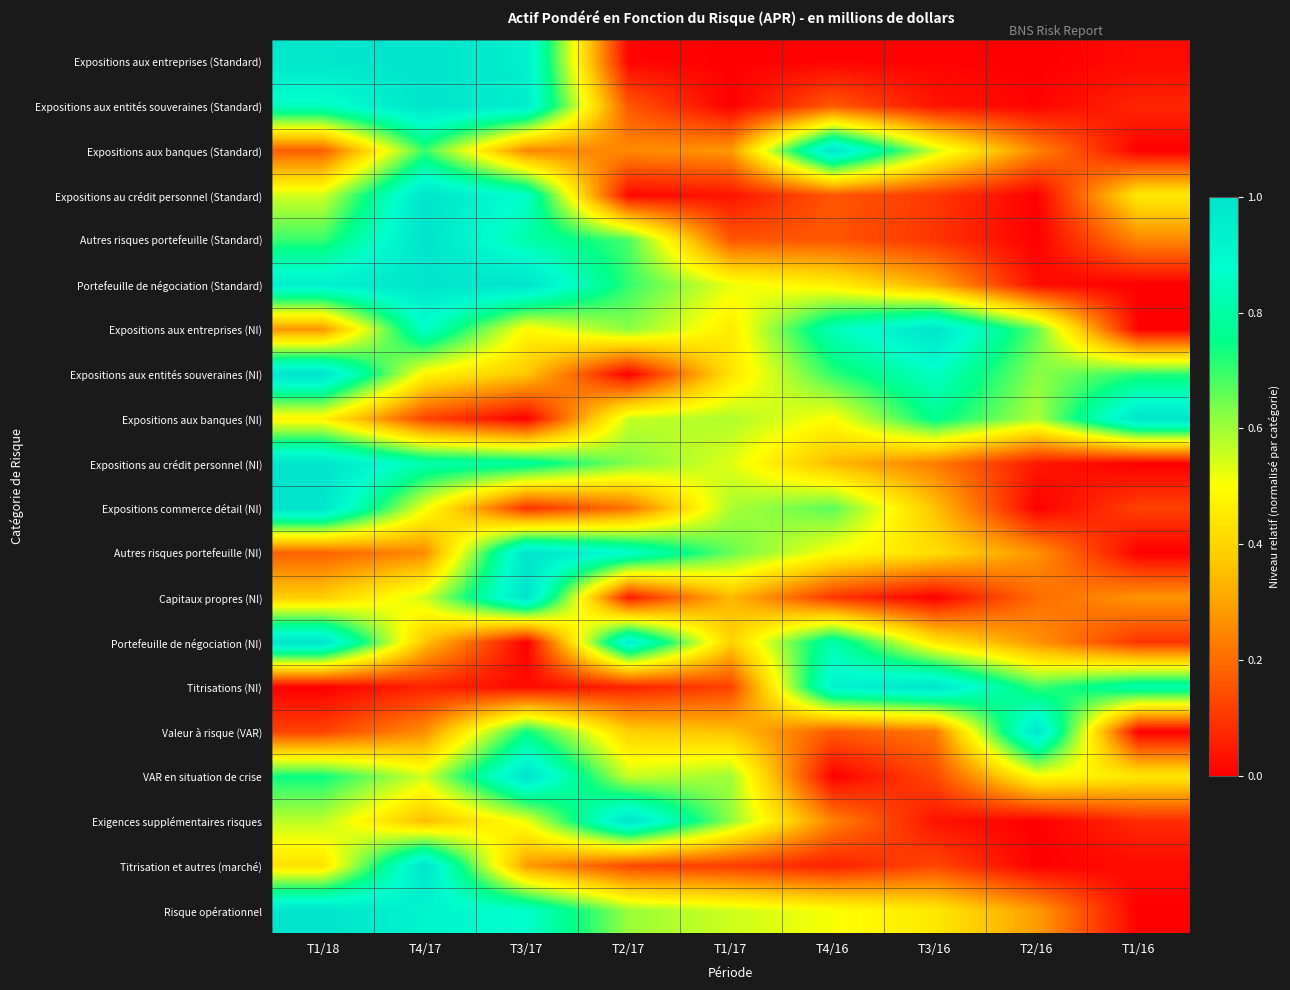

Which label corresponds to the smallest value in the chart?

T2/16